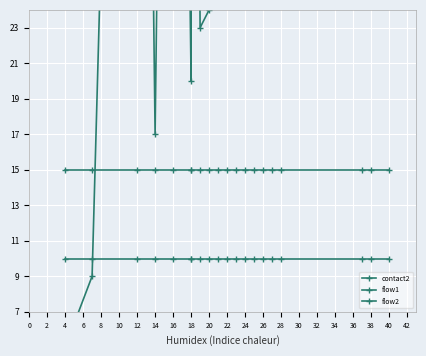

True or false: flow2 has a value of 5 at 38.

False